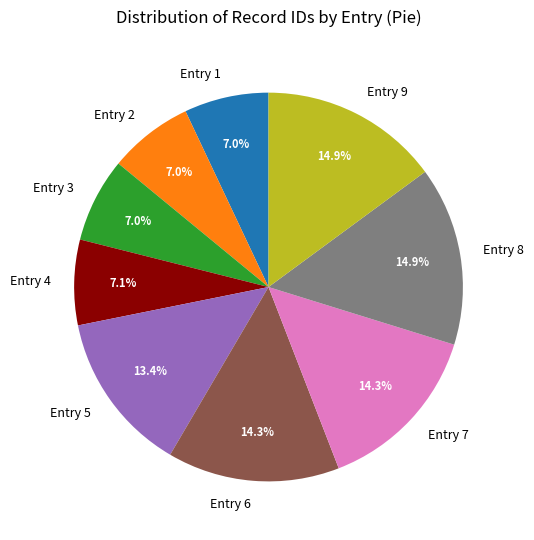

What percentage do Entry 2 and Entry 8 together represent?

21.9%